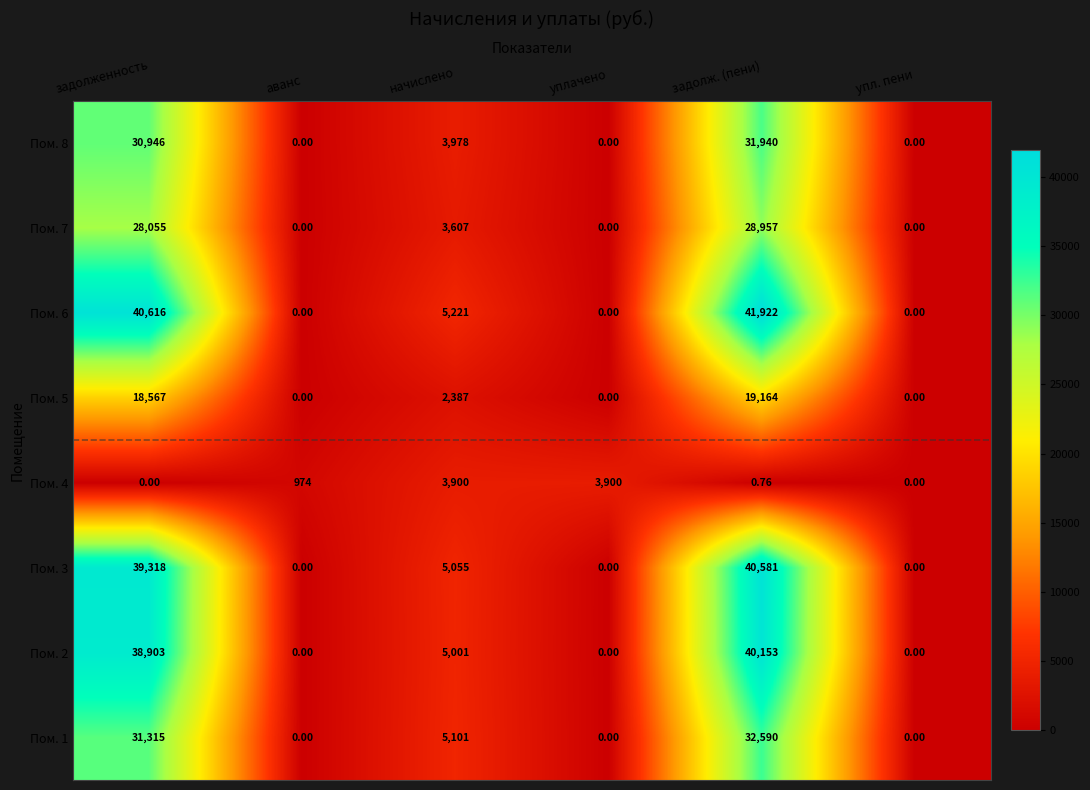

Which category has the highest value in the Пом. 6 series?

задолж. (пени)